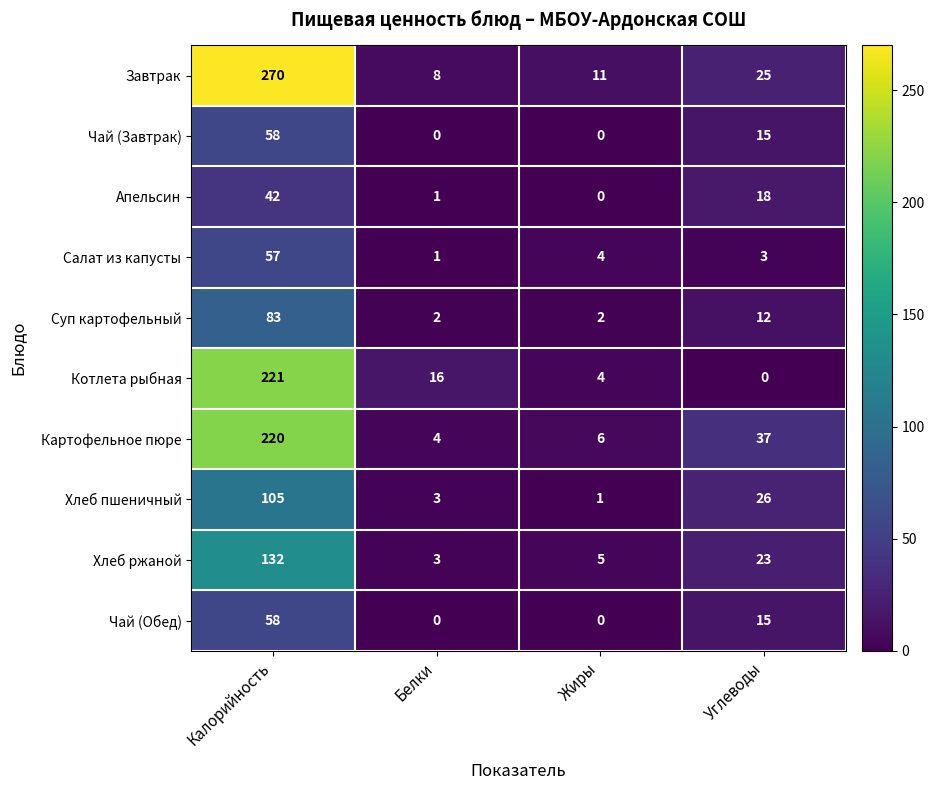

How many categories are shown in the chart?

4